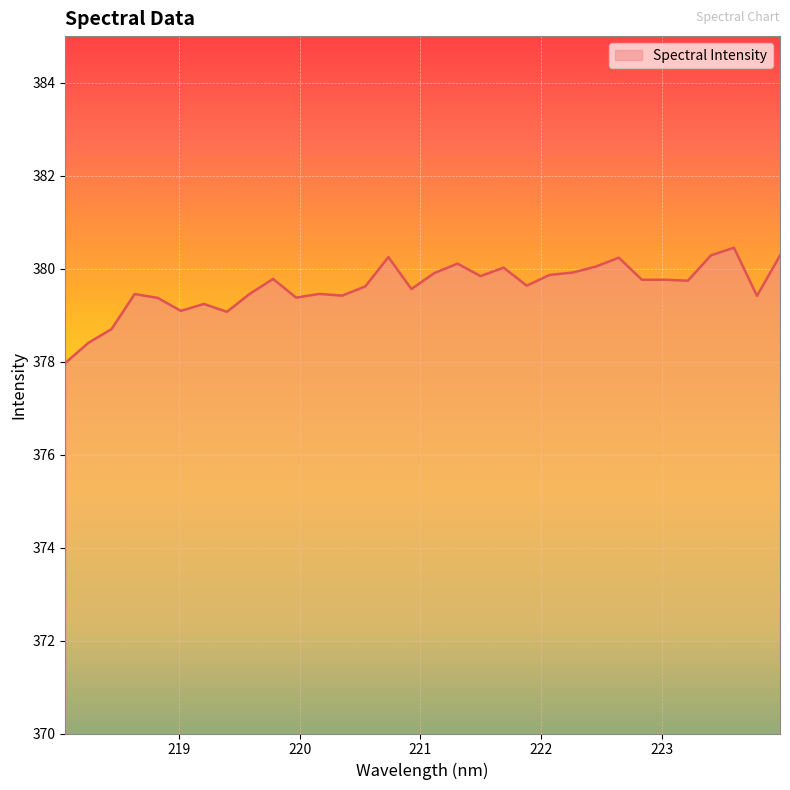

What is the difference between the maximum and minimum values?

2.5